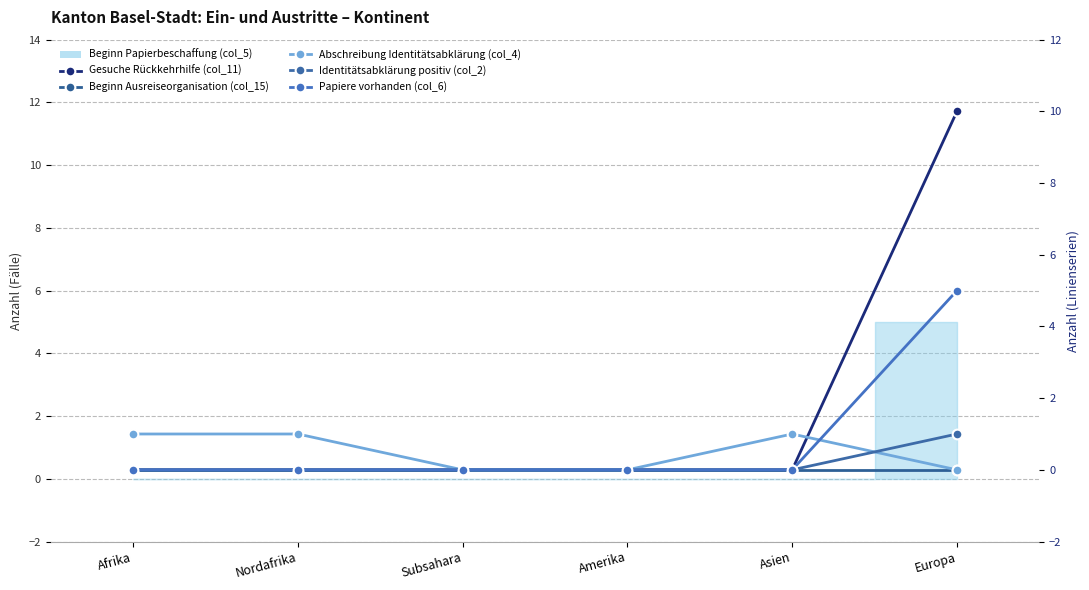

Rank the series at Asien from highest to lowest value.

Abschreibung Identitätsabklärung (col_4), Gesuche Rückkehrhilfe (col_11), Beginn Ausreiseorganisation (col_15), Identitätsabklärung positiv (col_2), Papiere vorhanden (col_6)